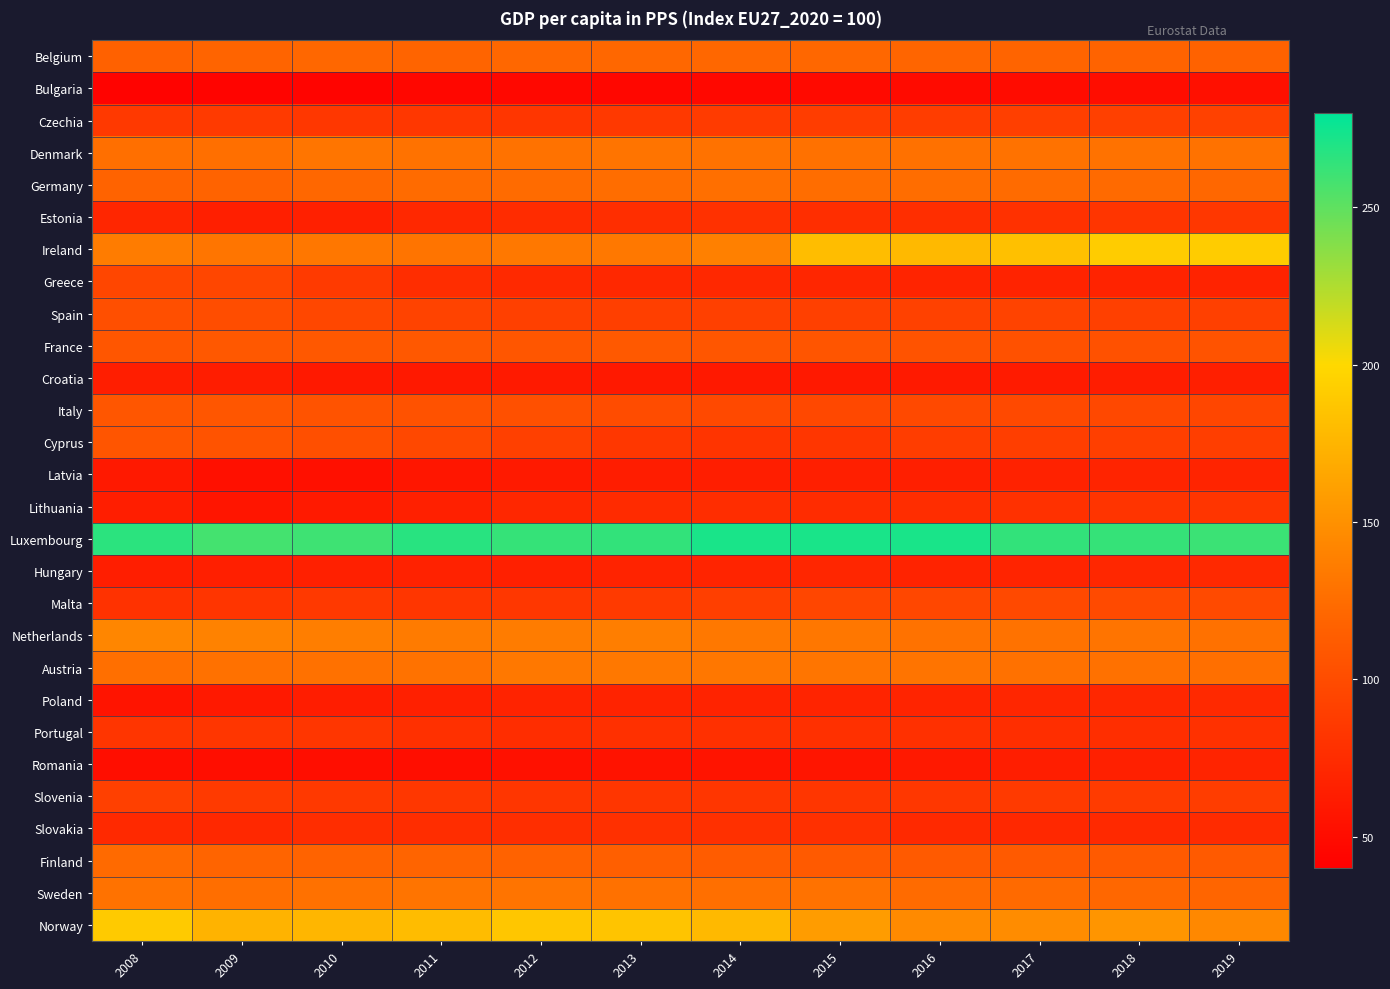

List the series in order of their peak value, lowest first.

Bulgaria, Croatia, Latvia, Romania, Hungary, Poland, Slovakia, Lithuania, Portugal, Estonia, Slovenia, Czechia, Greece, Malta, Spain, Cyprus, Italy, France, Belgium, Finland, Germany, Sweden, Denmark, Austria, Netherlands, Norway, Ireland, Luxembourg